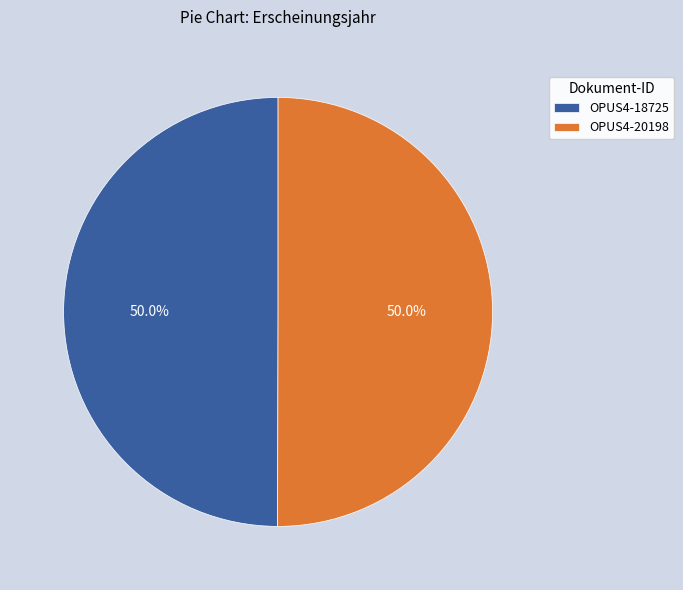

Approximately how many times larger is the value at OPUS4-20198 compared to OPUS4-18725?

1.0